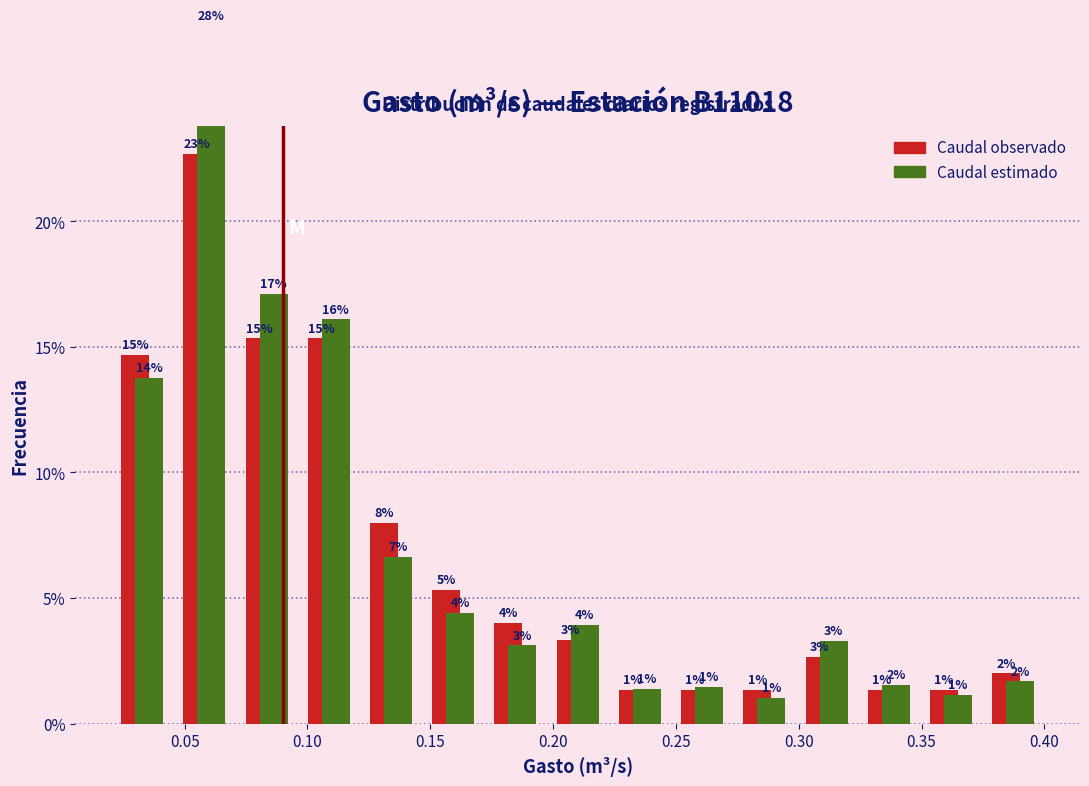

In the Caudal observado series, which range on the x-axis has the tallest bar?

0.045 to 0.070